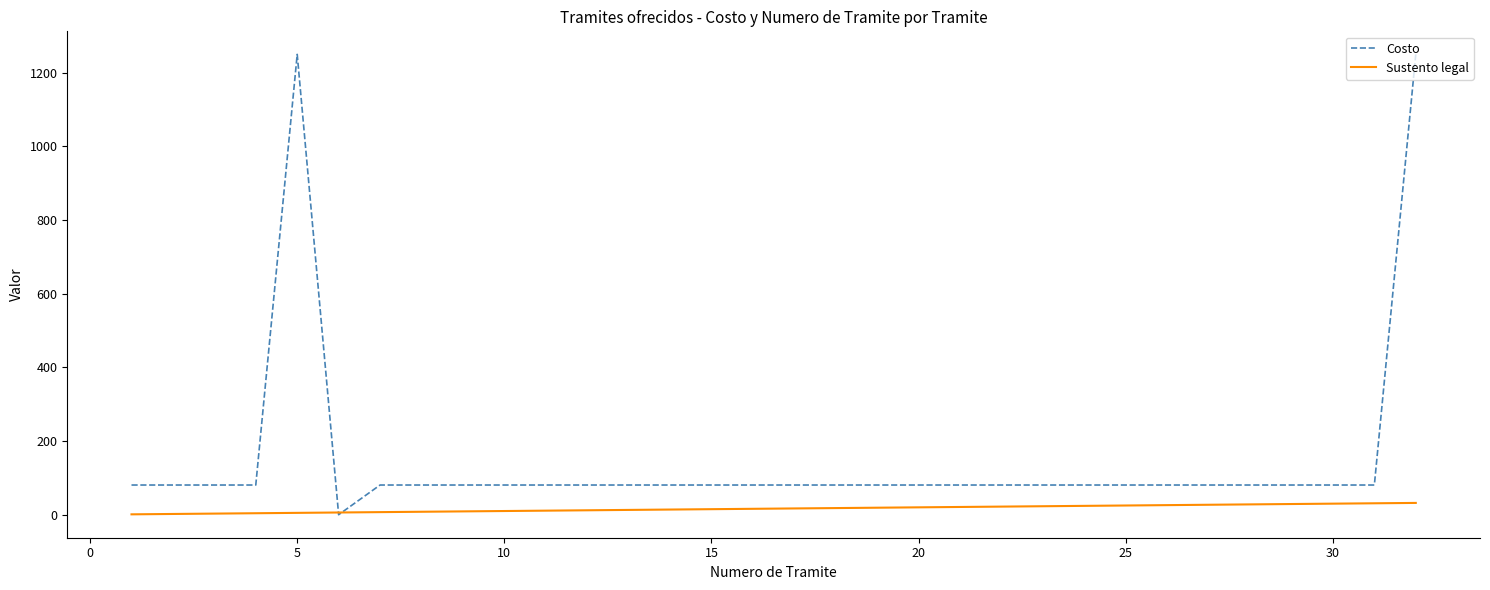

What is the maximum value for Costo?

1250.0